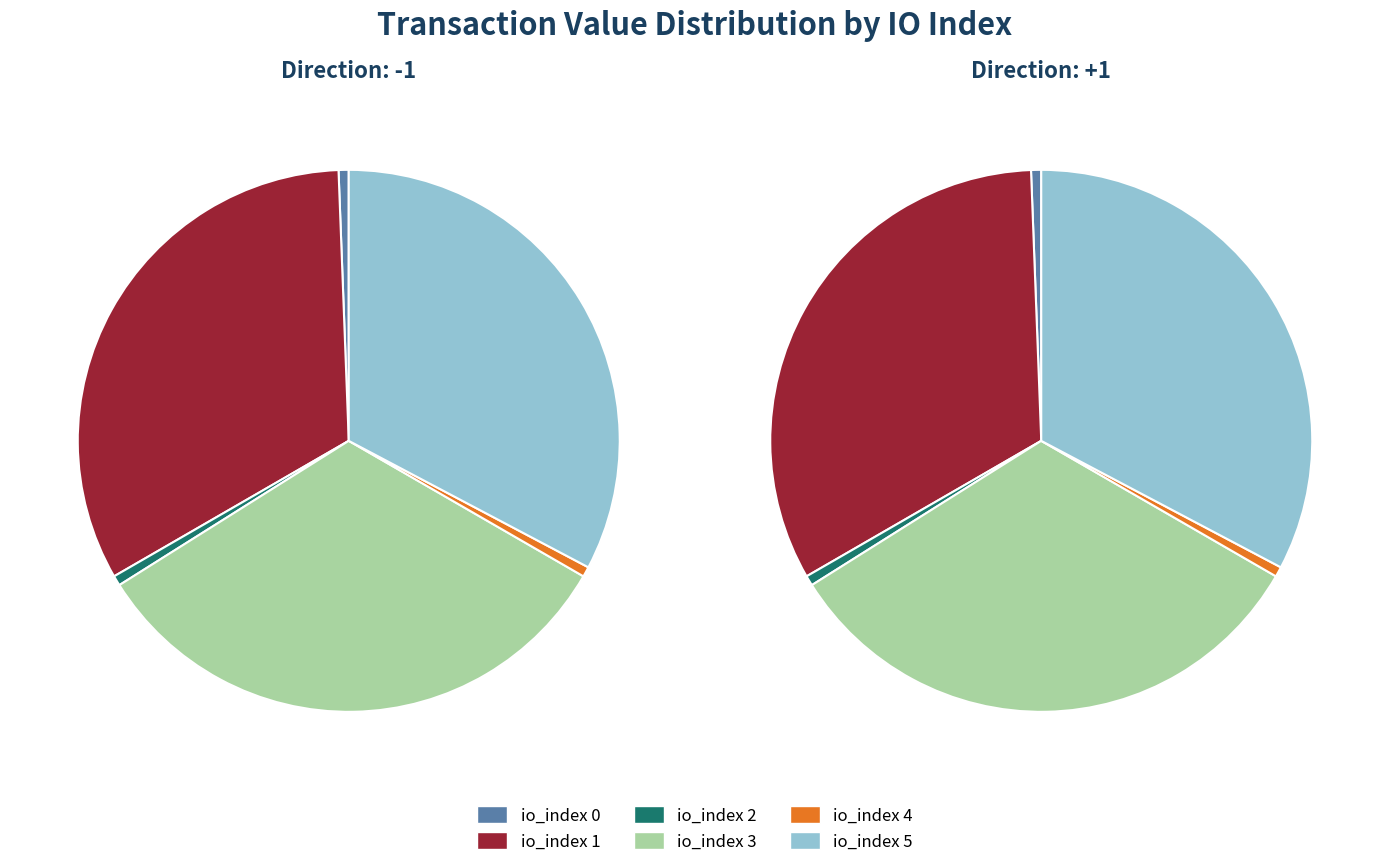

Which category has the smallest portion of the pie?

io_index 0